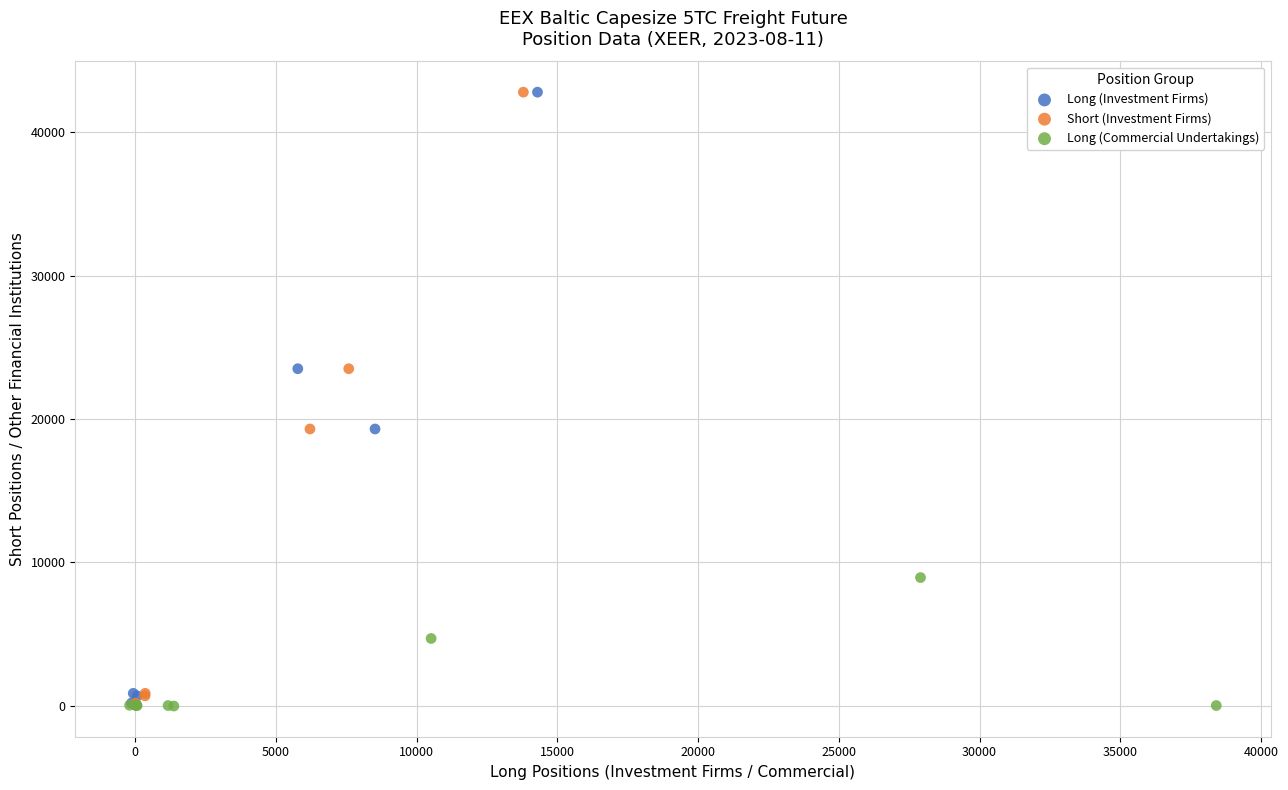

What are all the series names shown in the legend?

Long (Investment Firms), Short (Investment Firms), Long (Commercial Undertakings)